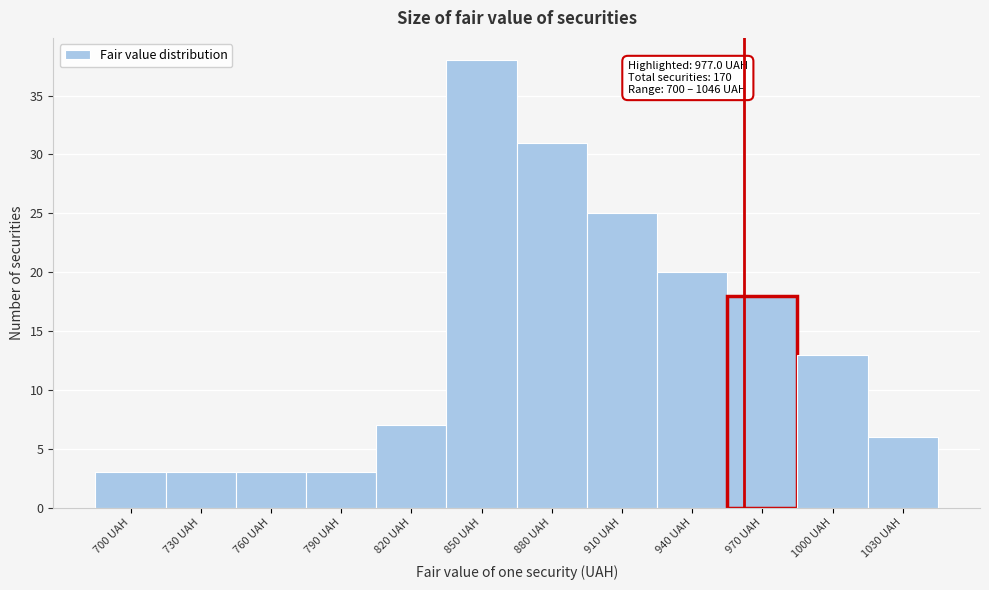

Reading left to right, extract all data points from this chart.

3	3	3	3	7	38	31	25	20	18	13	6